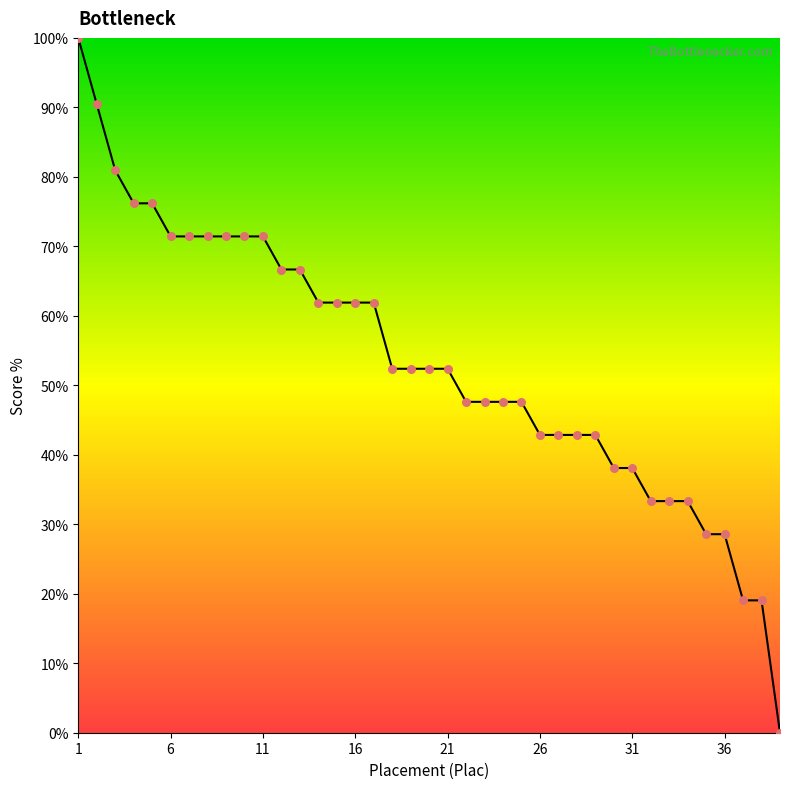

What is the greatest value displayed?

100.0